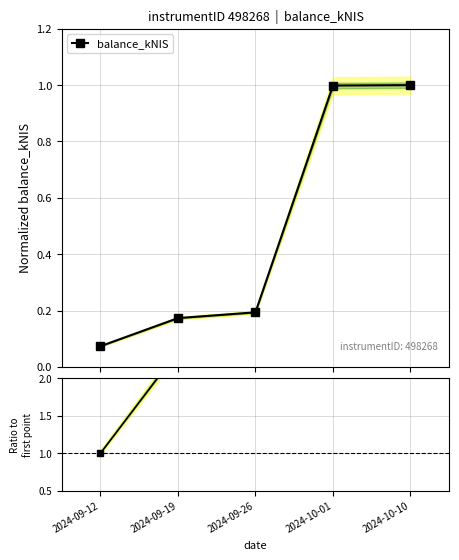

True or false: ratio to first has a value of 13.6 at 2024-10-01.

True